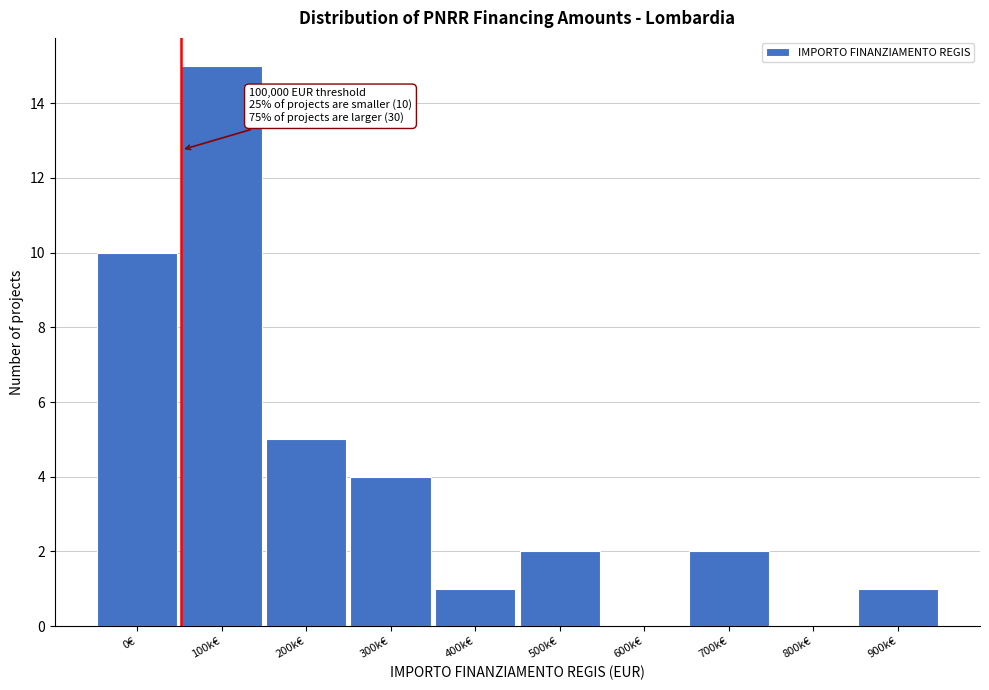

Reading left to right, transcribe all the data shown in this chart.

0€=10	100k€=15	200k€=5	300k€=4	400k€=1	500k€=2	600k€=0	700k€=2	800k€=0	900k€=1